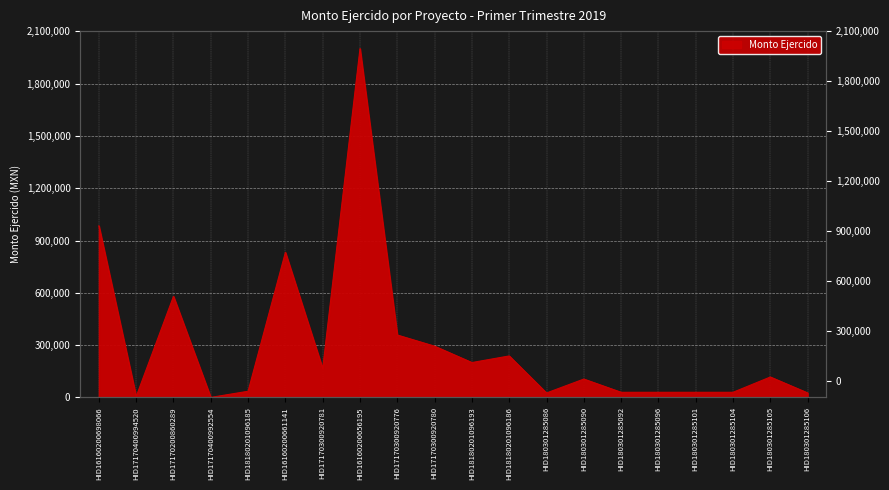

Which category has the lowest value across all series?

HID17170400992554